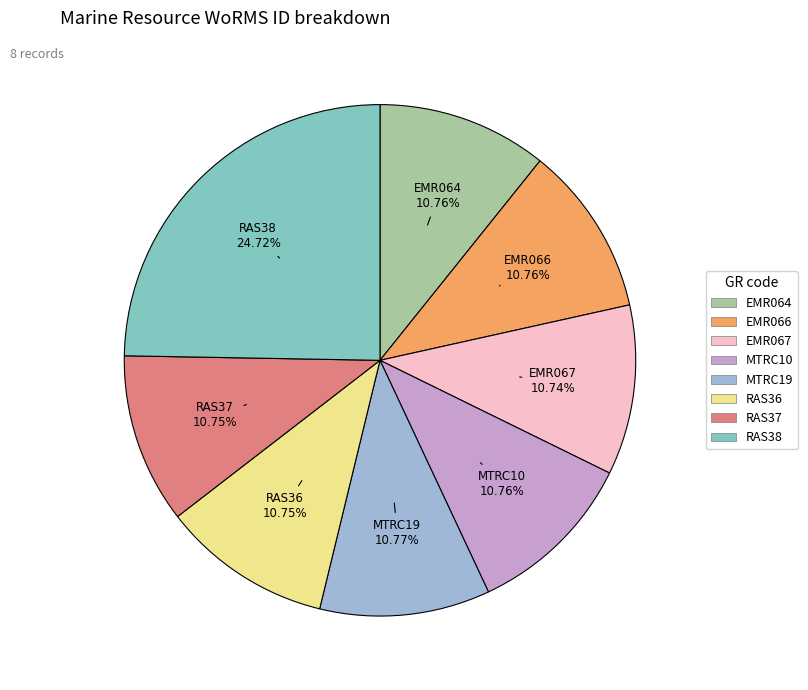

To the nearest percent, what is the combined percentage of RAS36 and EMR067?

21%